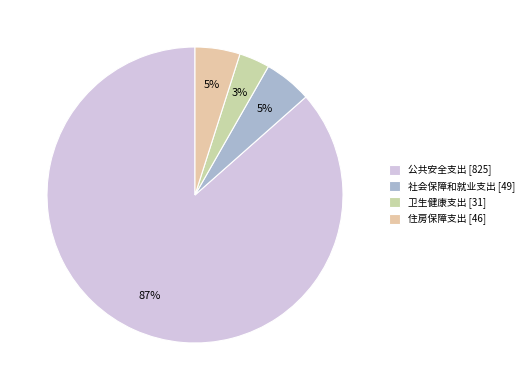

Which slice is the smallest?

卫生健康支出